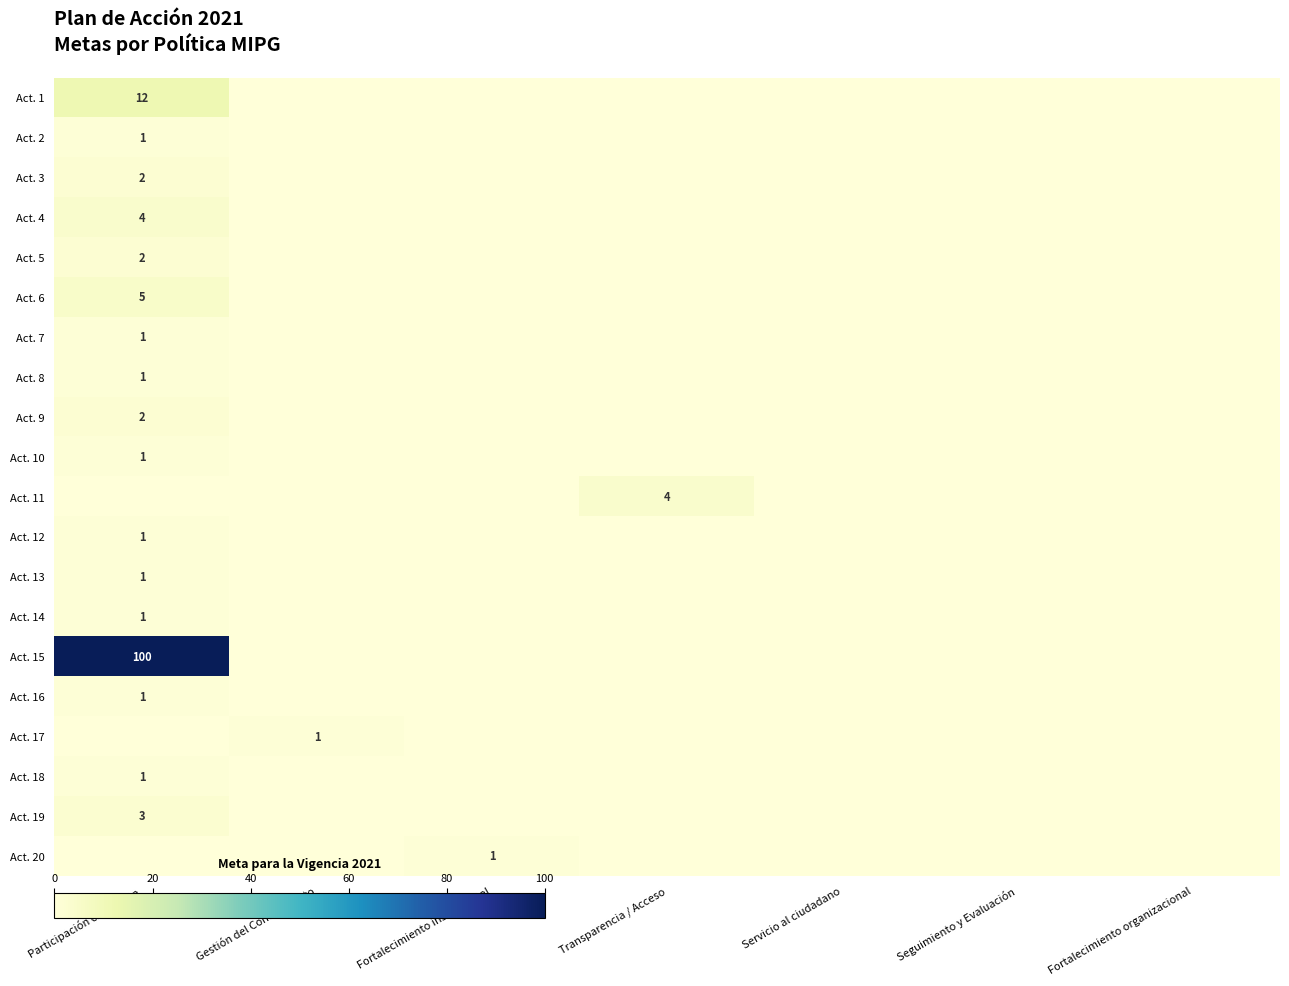

Is it true that Act. 4 equals 2 at Participación ciudadana?

False